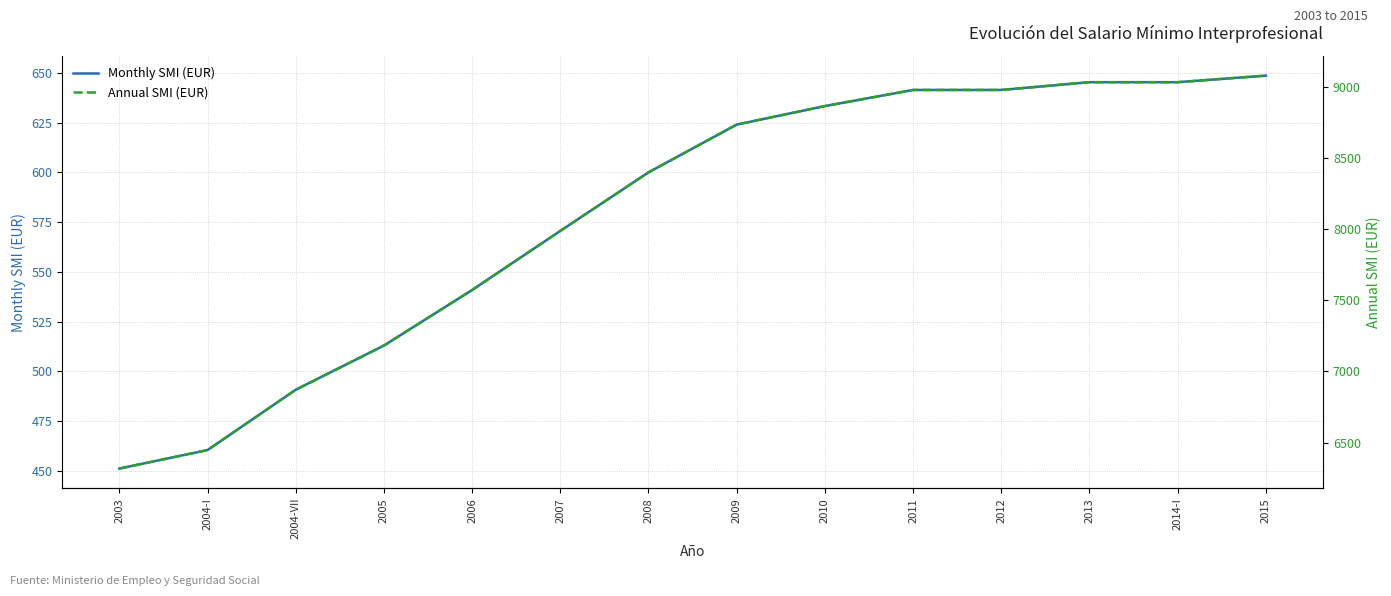

Is it true that Annual SMI (EUR) equals 9034.2 at 2014-I?

True